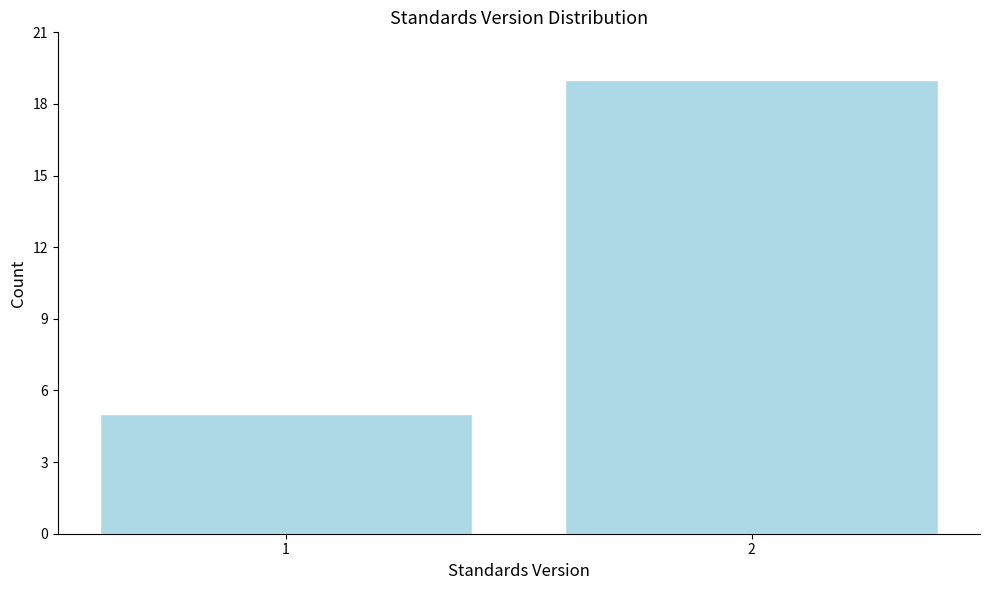

Reading right to left, extract all data points from this chart.

2=19	1=5